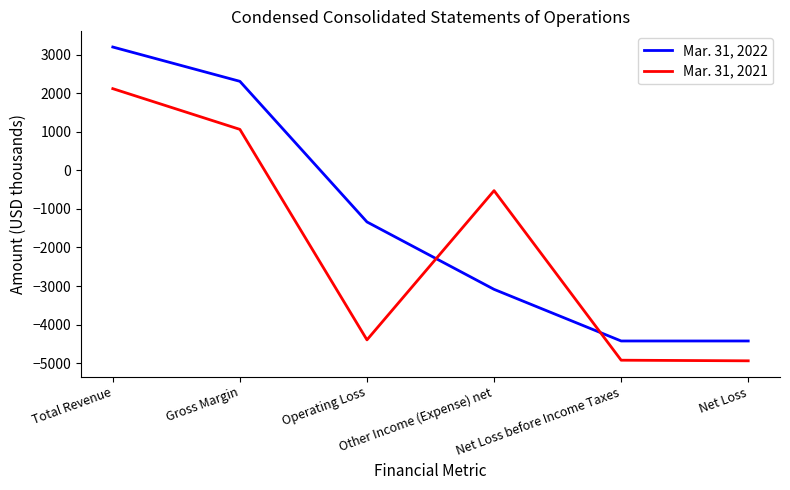

Which category has the highest value in the Mar. 31, 2021 series?

Total Revenue